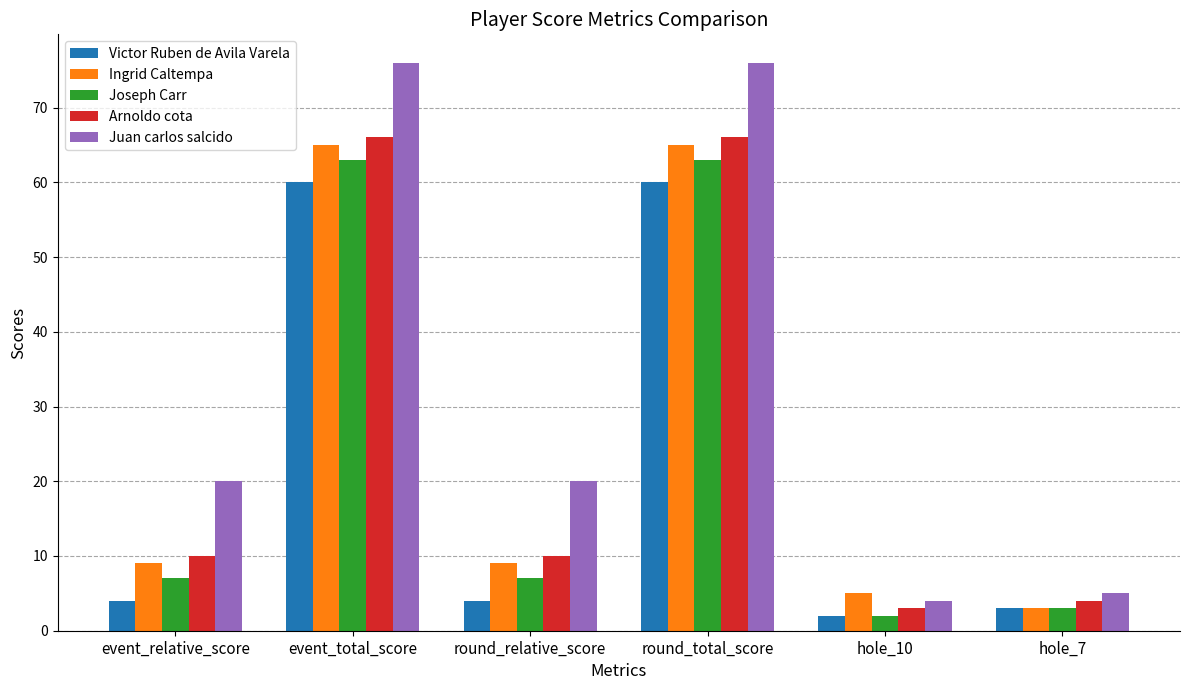

What is the label of the 1st bar from the left?

event_relative_score